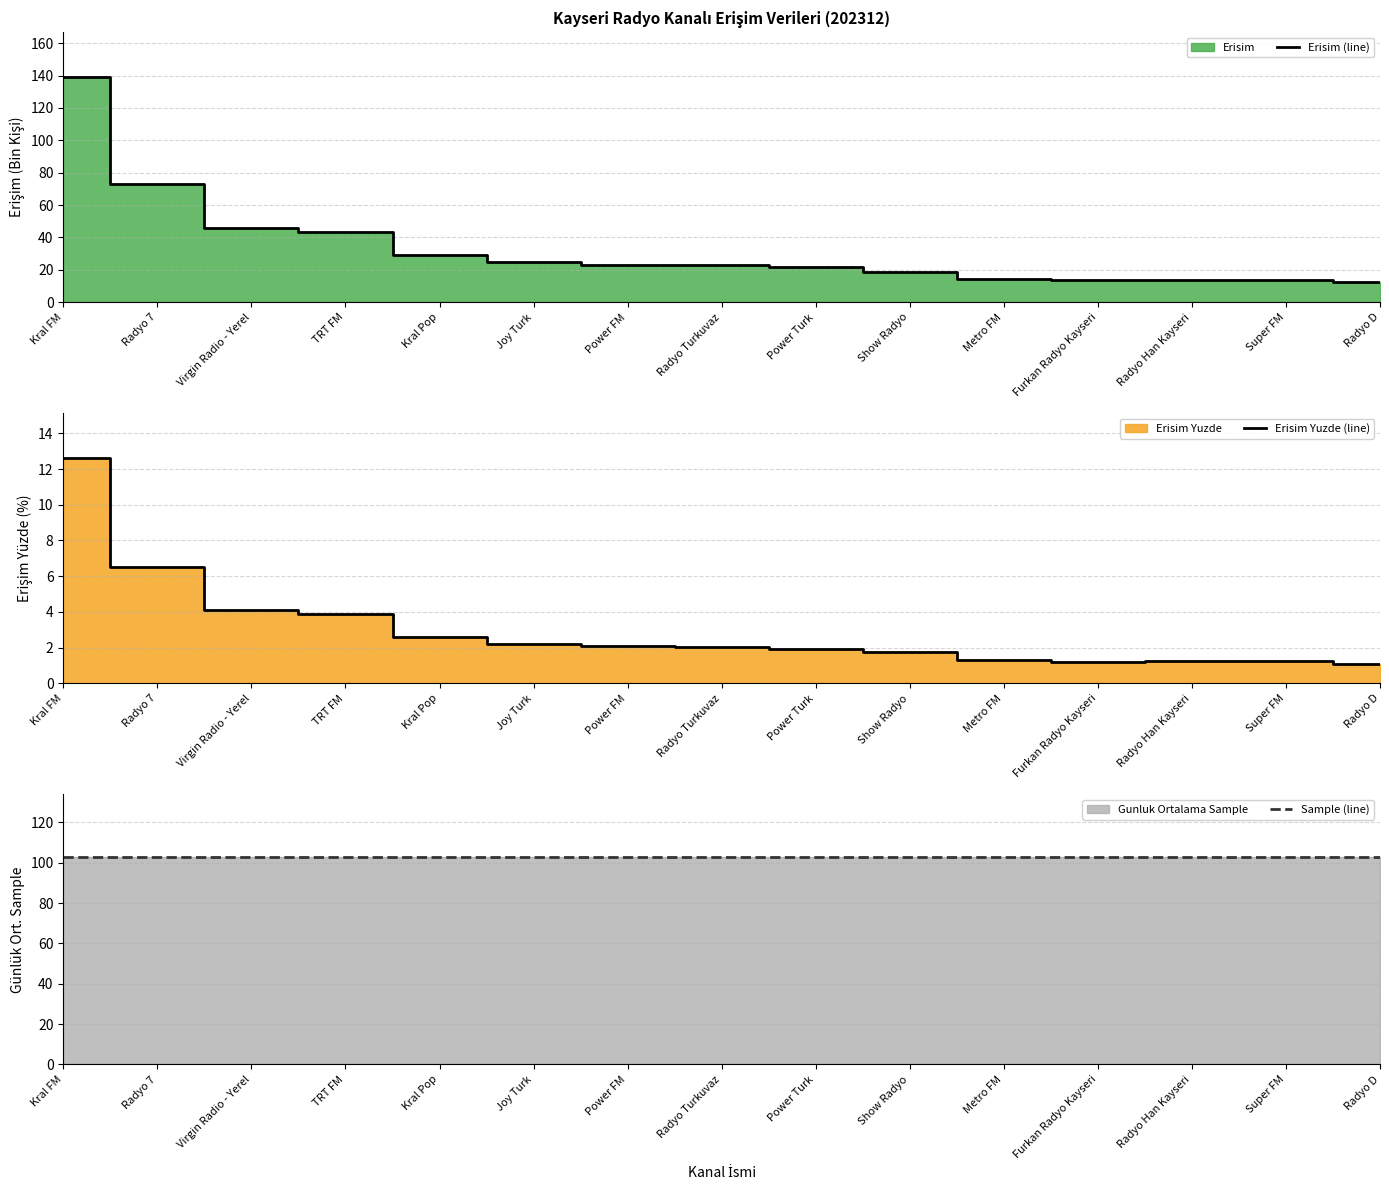

True or false: Erisim Yuzde (line) has a value of 1.7 at Super FM.

False